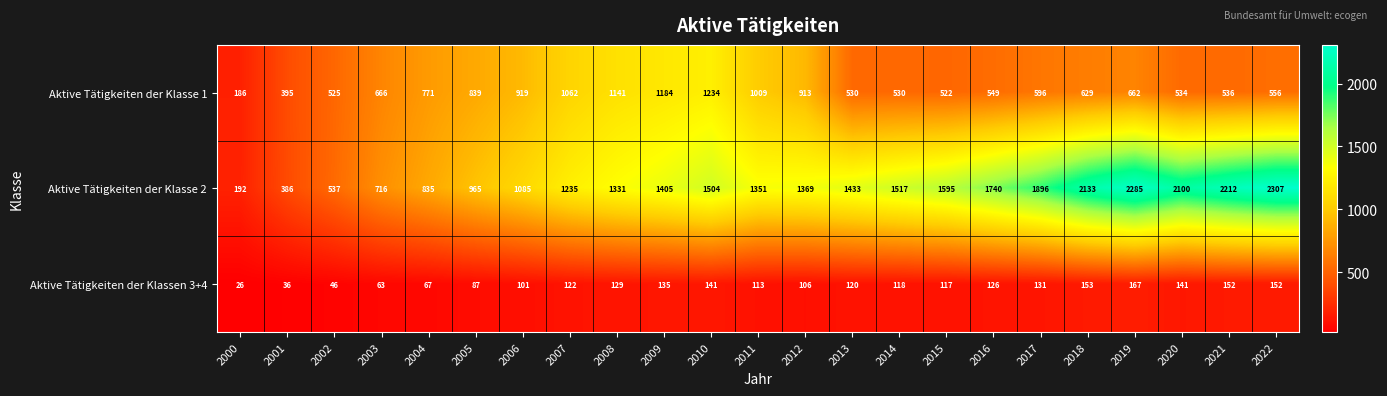

At how many categories does at least one series exceed 1130?

16